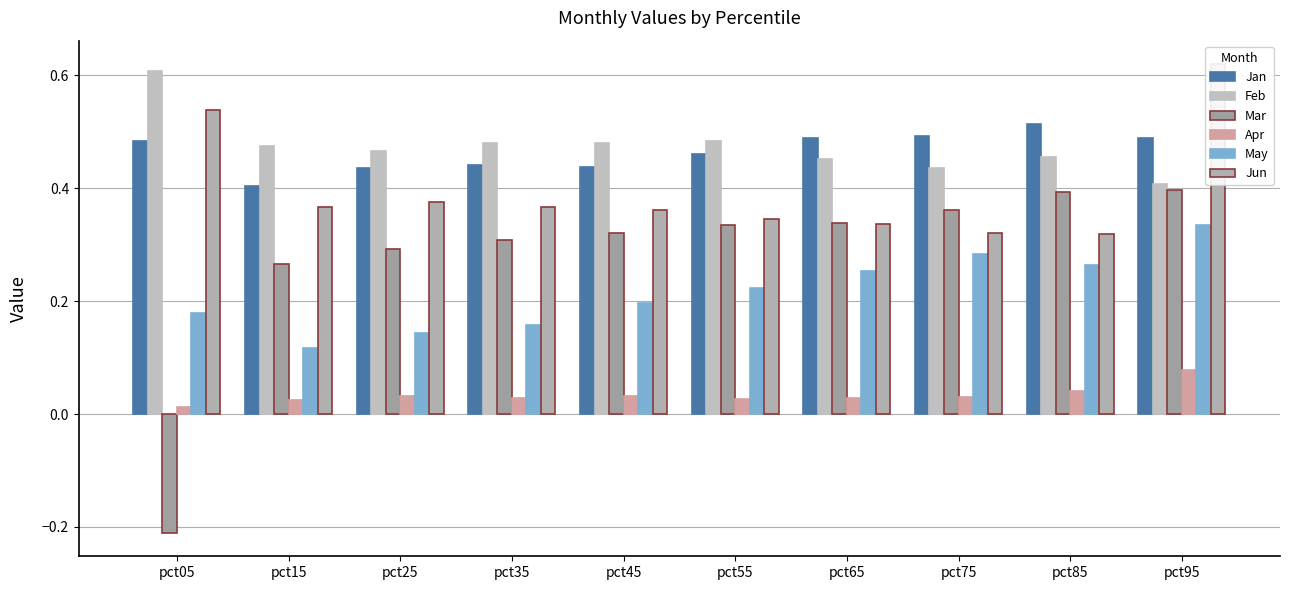

The value of Apr at pct95 is 0.1. True or false?

False